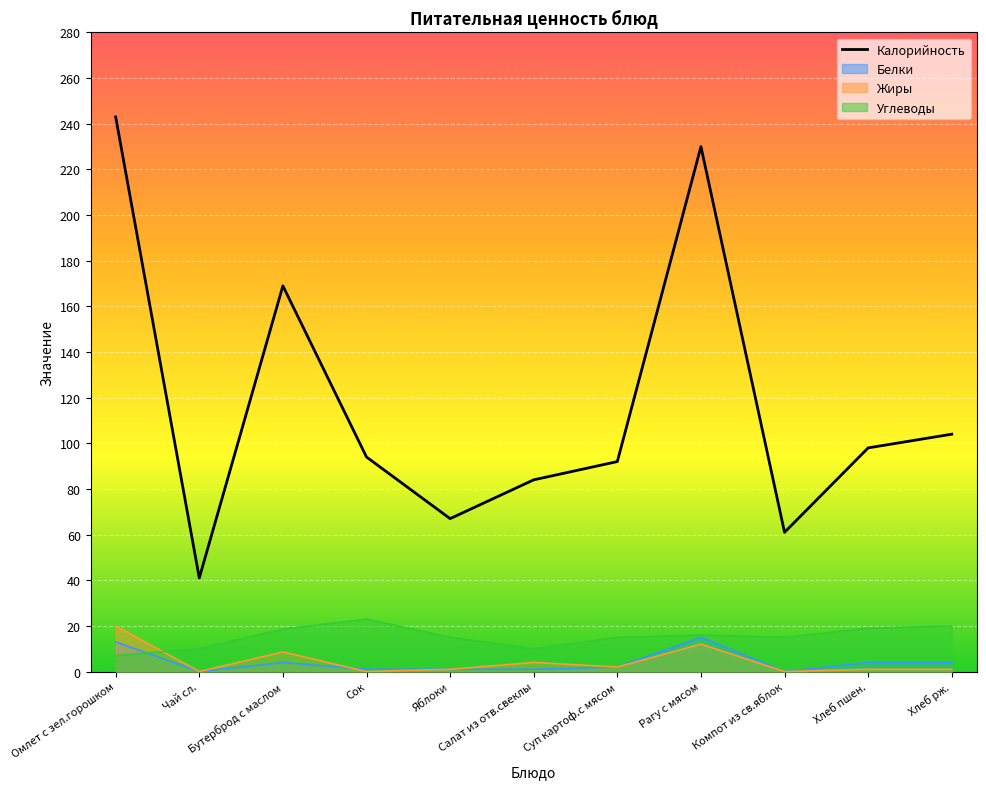

Reading right to left, what are all the values shown in this chart?

104	98	61	230	92	84	67	94	169	41	243